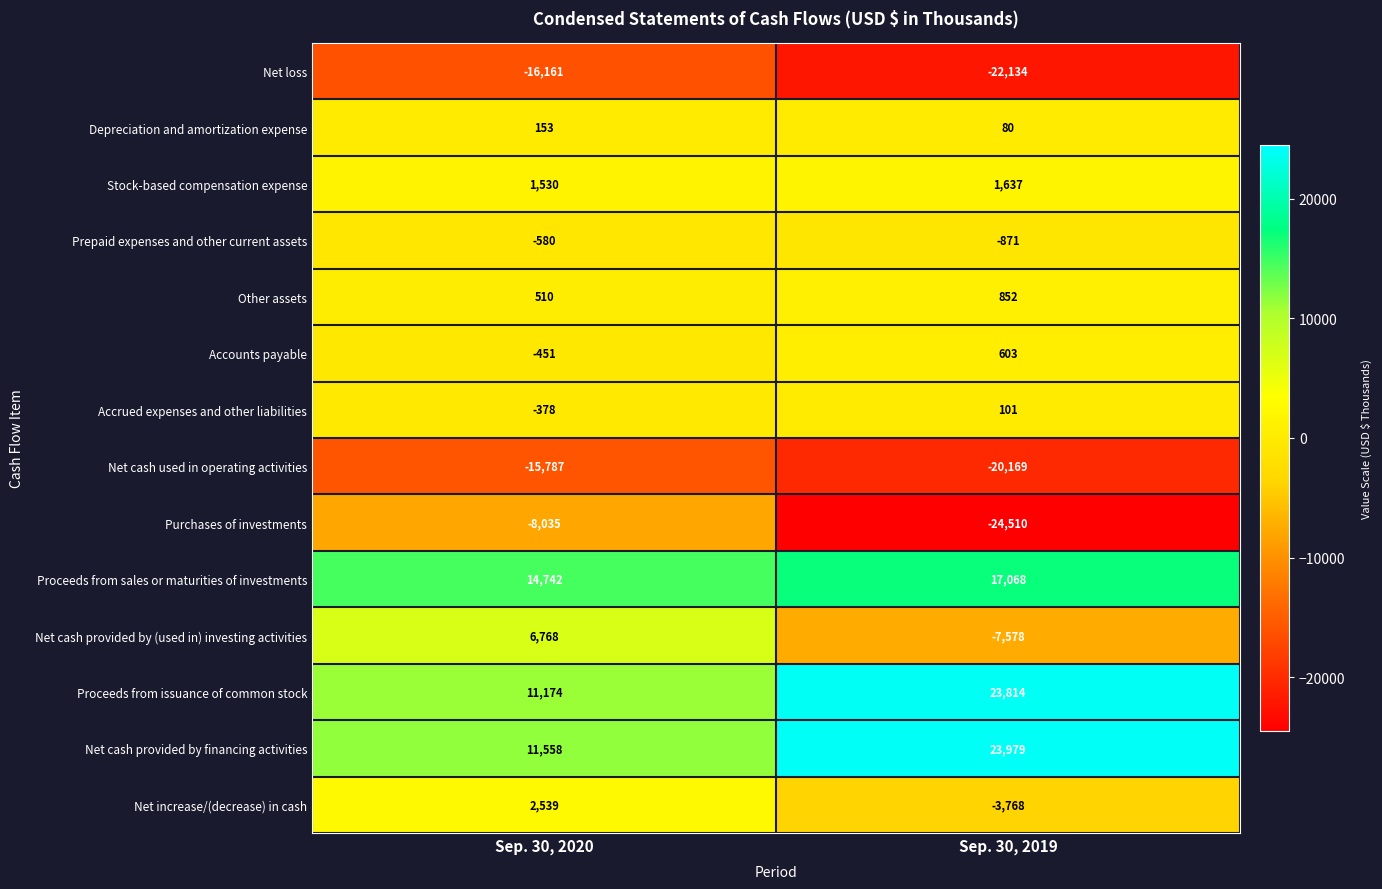

Reading left to right, what are all the values shown in this chart?

Net loss: -16161	-22134
Depreciation and amortization expense: 153	80
Stock-based compensation expense: 1530	1637
Prepaid expenses and other current assets: -580	-871
Other assets: 510	852
Accounts payable: -451	603
Accrued expenses and other liabilities: -378	101
Net cash used in operating activities: -15787	-20169
Purchases of investments: -8035	-24510
Proceeds from sales or maturities of investments: 14742	17068
Net cash provided by (used in) investing activities: 6768	-7578
Proceeds from issuance of common stock: 11174	23814
Net cash provided by financing activities: 11558	23979
Net increase/(decrease) in cash: 2539	-3768